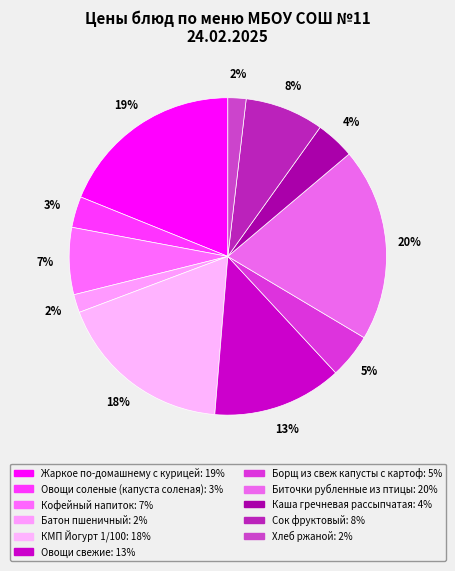

Which slice is the smallest?

Батон пшеничный